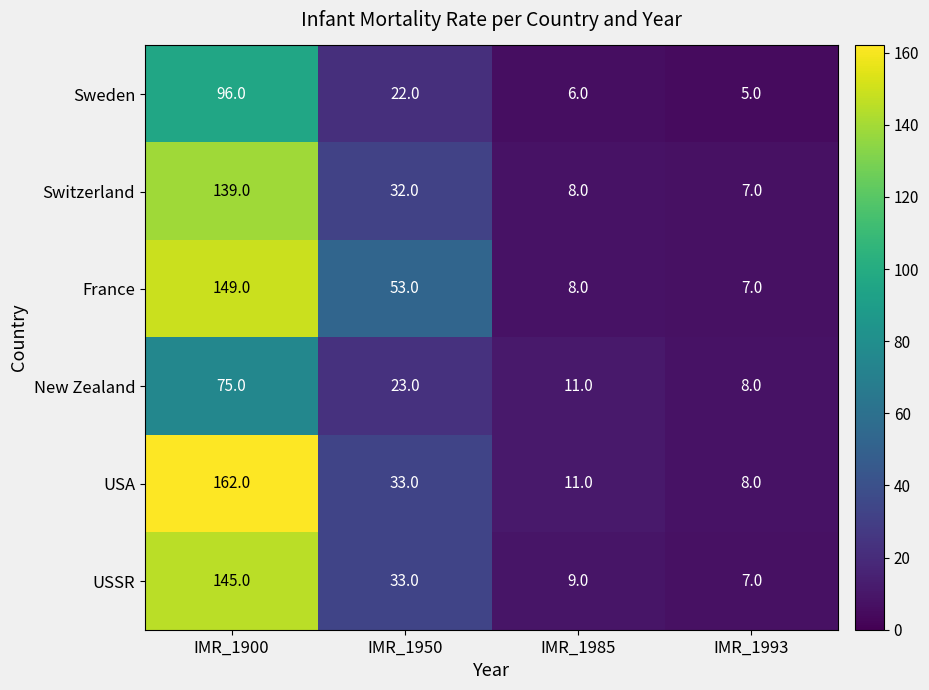

What is the total value across all series at IMR_1985?

53